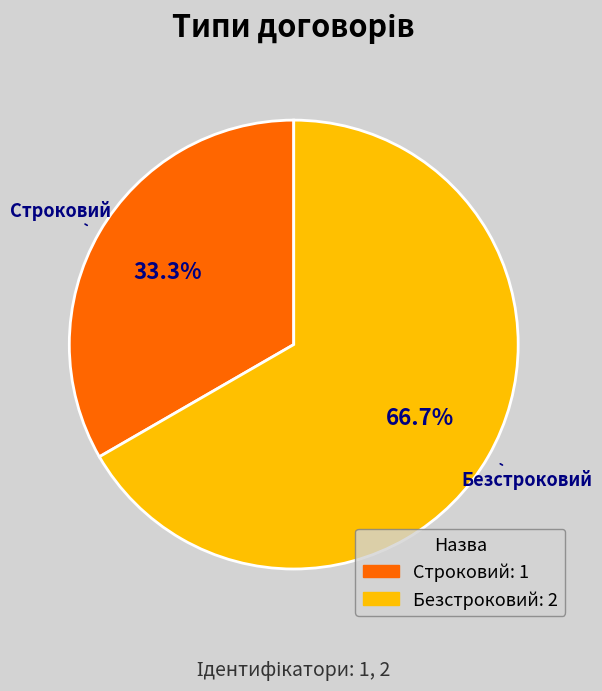

Is the sum of Строковий and Безстроковий greater than half?

Yes